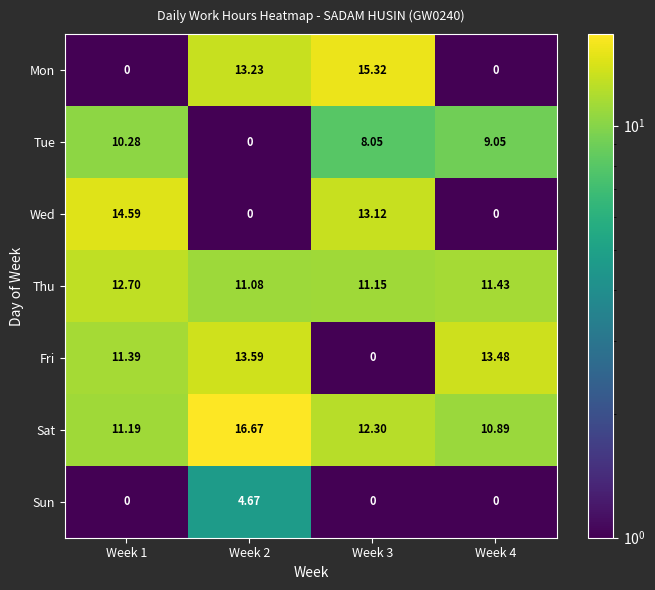

What is the total value across all series at Week 3?

59.9